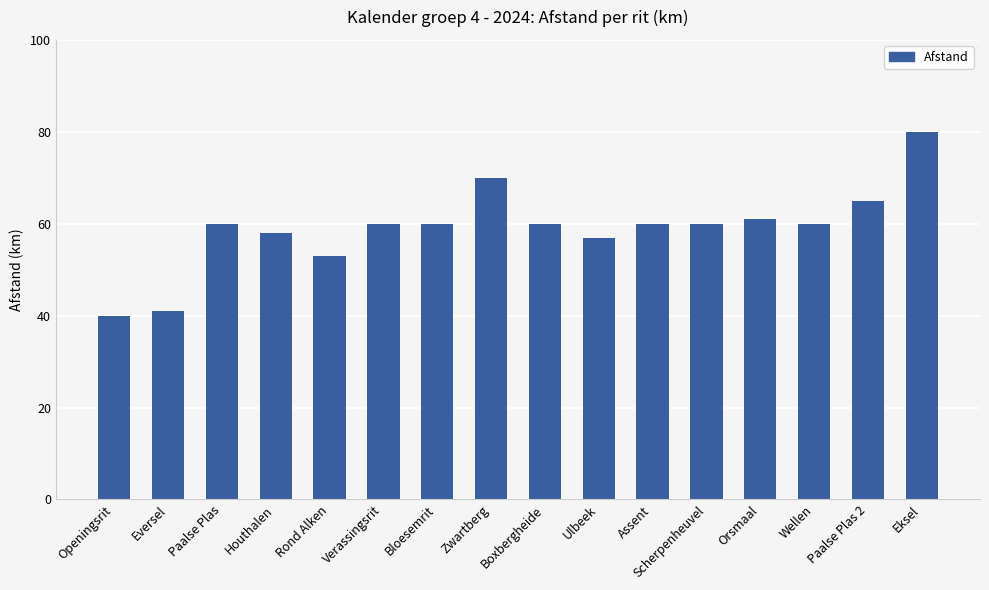

What is the value of the 7th bar from the left?

60